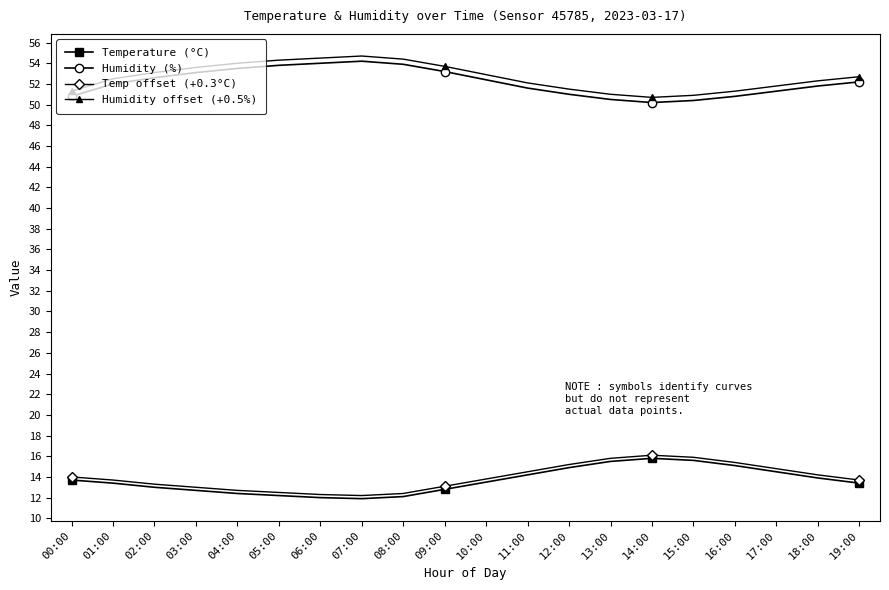

At how many categories does at least one series exceed 50?

20